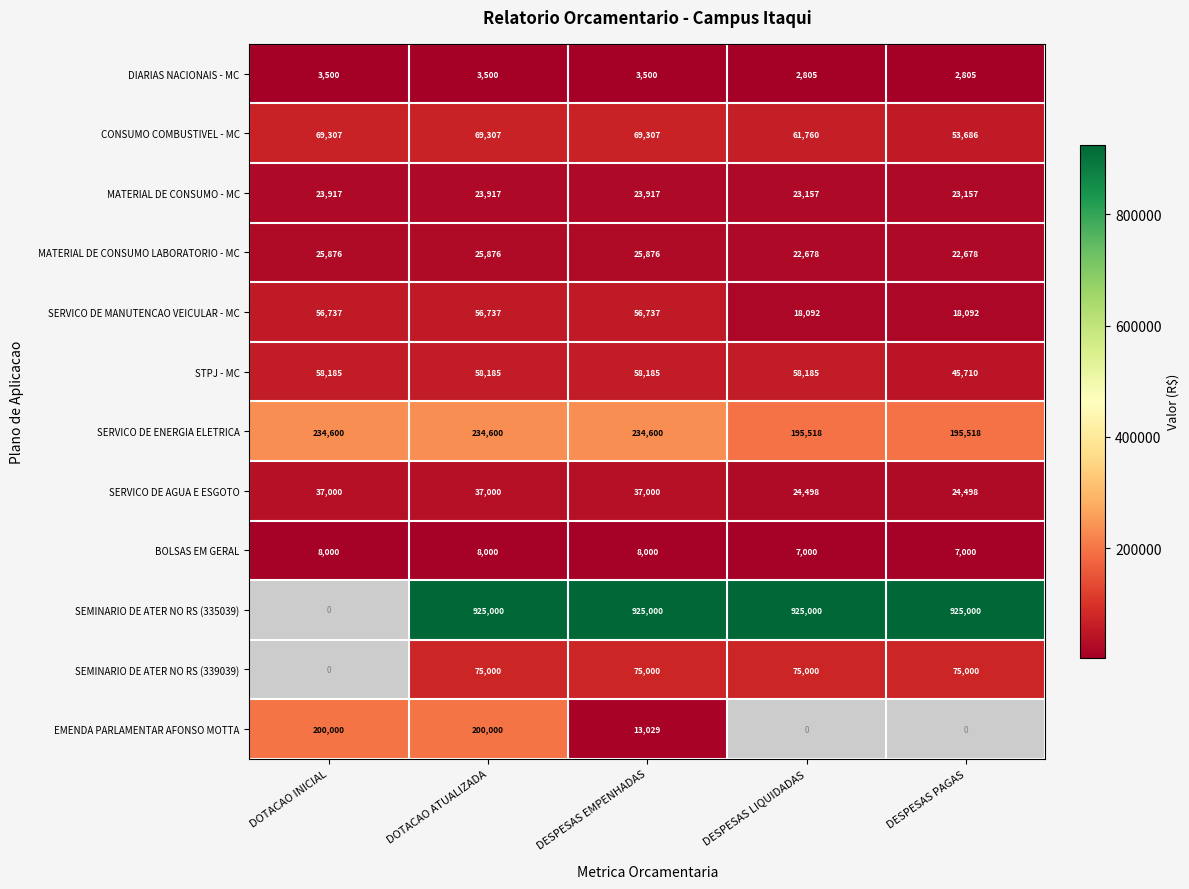

What is the total value across all series at DESPESAS EMPENHADAS?

1530151